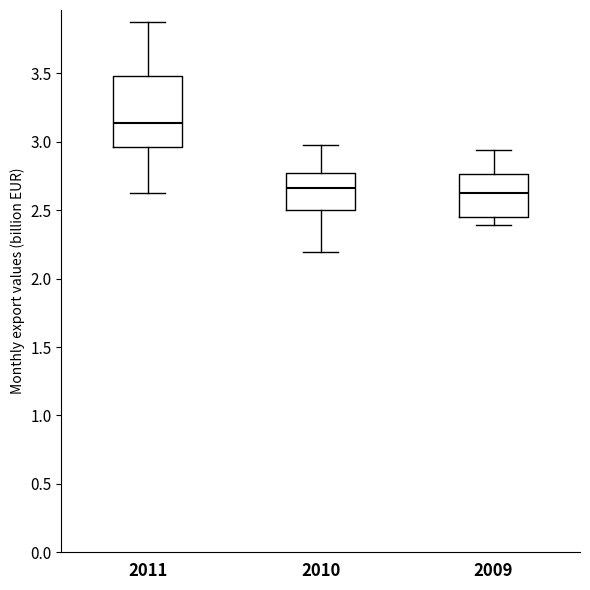

Which box is the tallest, from its lower edge to its upper edge?

2011